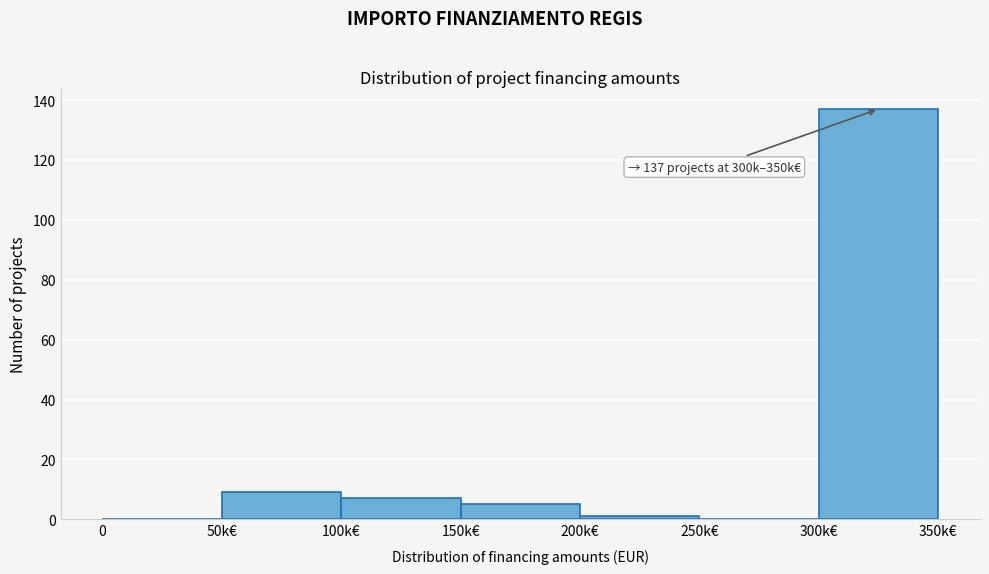

Reading right to left, transcribe all the data shown in this chart.

300k€=137	250k€=0	200k€=1	150k€=5	100k€=7	50k€=9	0=0